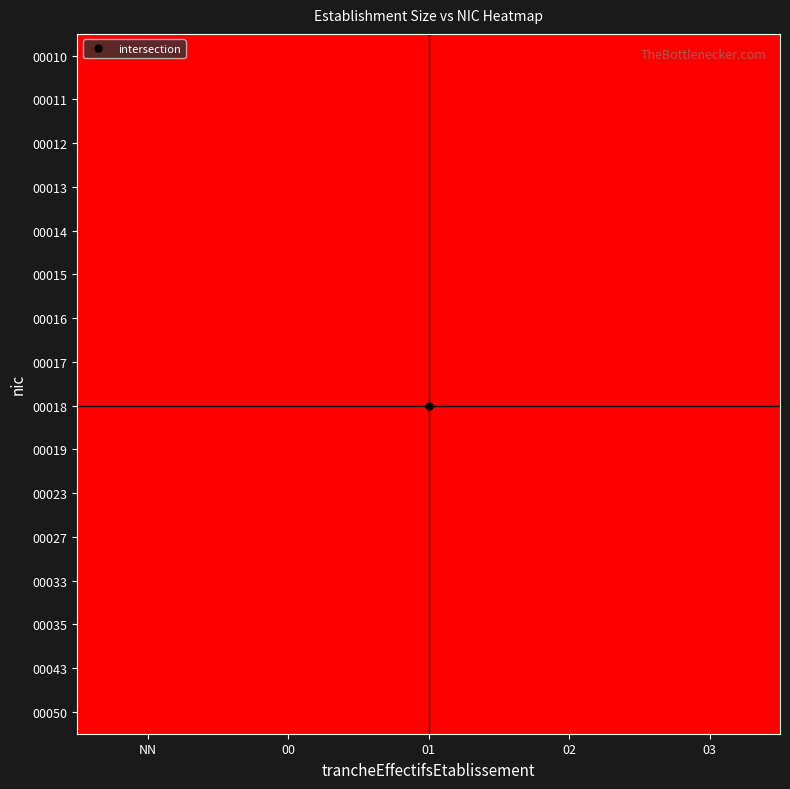

At how many categories does at least one series exceed 0?

5